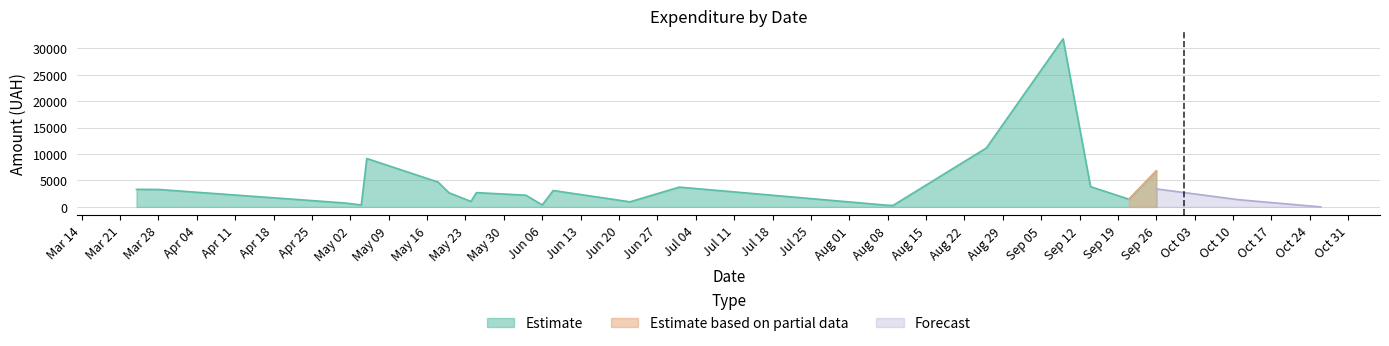

The value at 36 is 172.3. True or false?

False